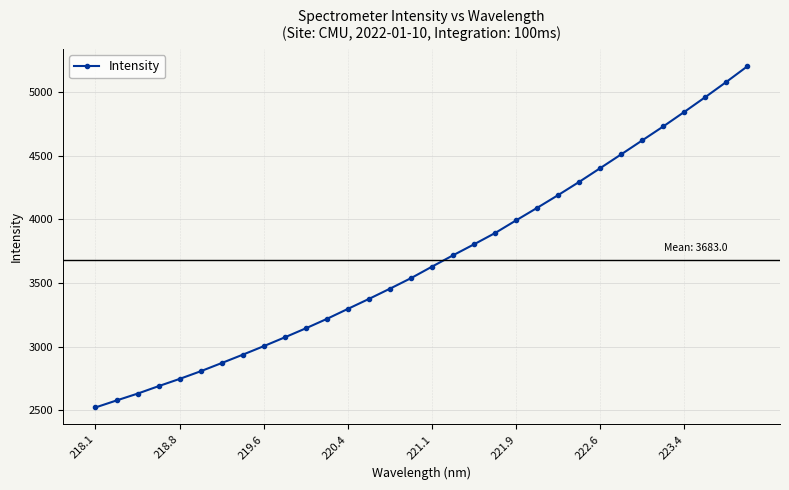

How many data points are less than 3629?

16